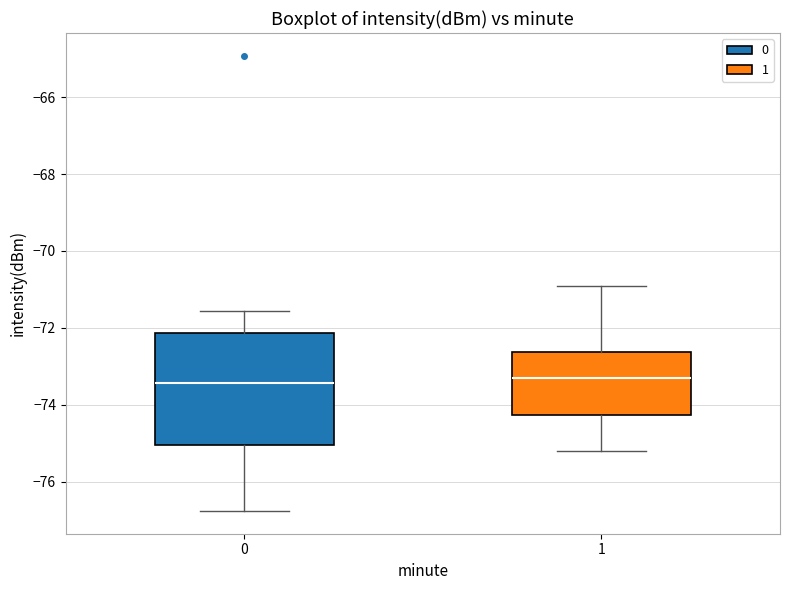

Reading left to right, read every box against the y-axis: the position of its median line, the range the box covers, and the ends of its whiskers. The values are not printed on the chart, so give them approximately, as read against the axis.

0: median -73.4, box -75.0 to -72.2, whiskers -76.8 to -71.6
1: median -73.2, box -74.2 to -72.6, whiskers -75.2 to -71.0